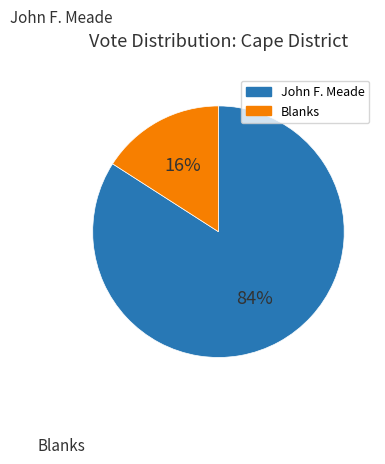

To the nearest percent, what is the difference between the largest and smallest slice percentages?

68%